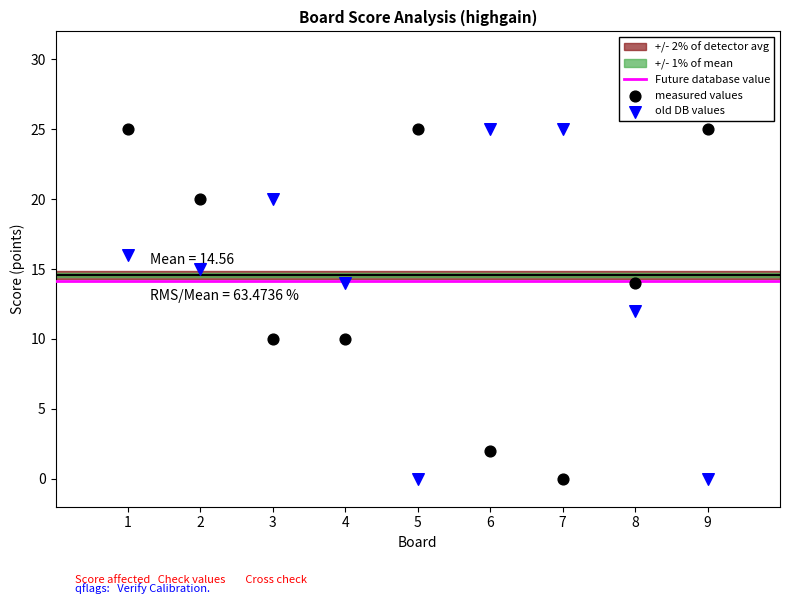

What is the X range (max minus min) for the scatter plot?

8